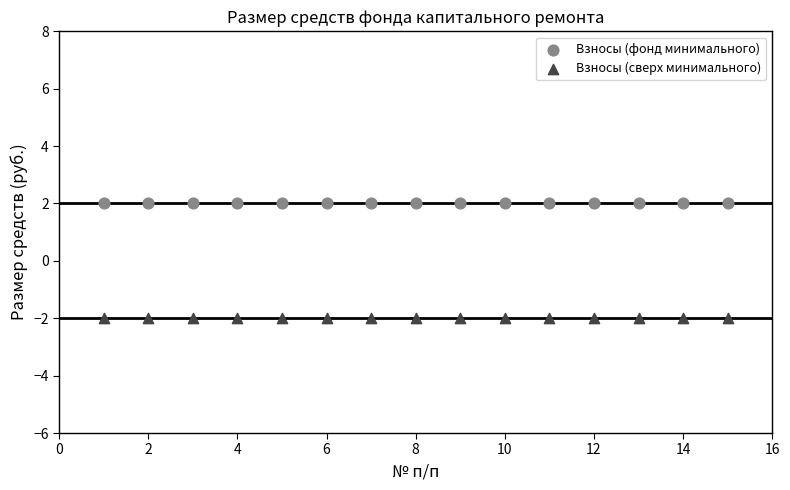

Which series contains the lowest Y value?

Взносы (сверх минимального)